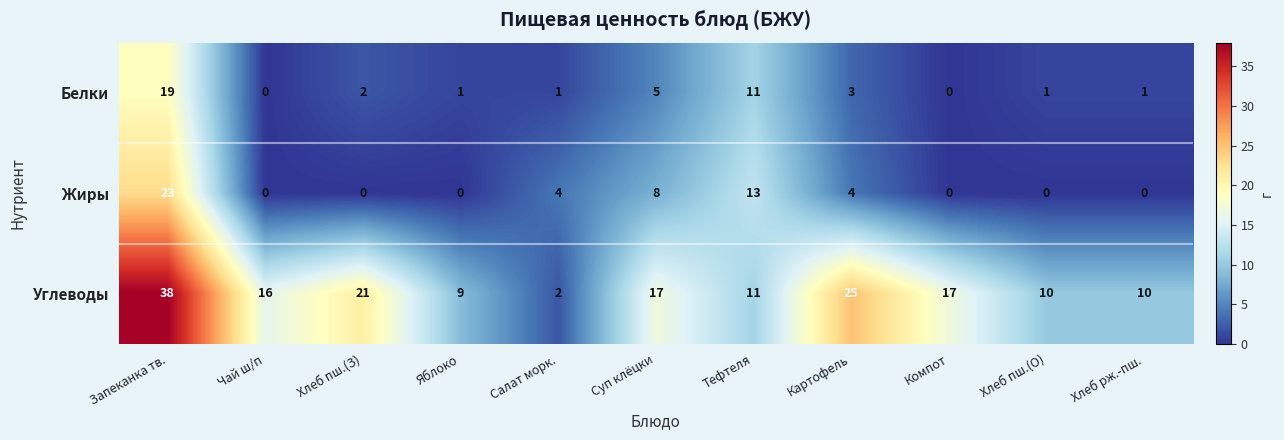

True or false: Белки has a value of 7 at Суп клёцки.

False